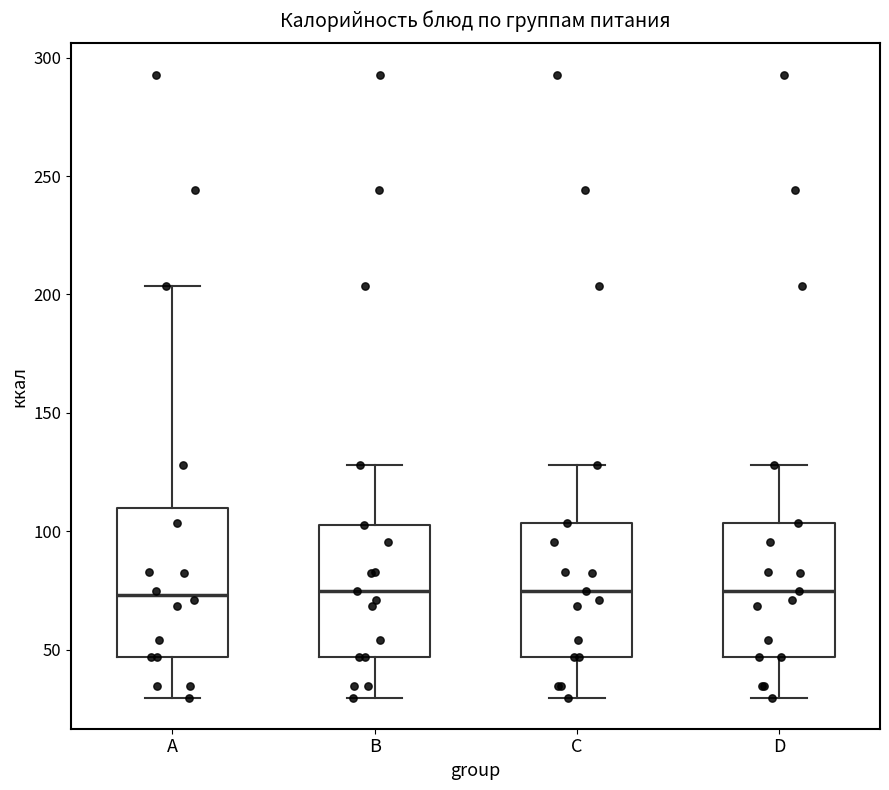

Which box is the tallest, from its lower edge to its upper edge?

A